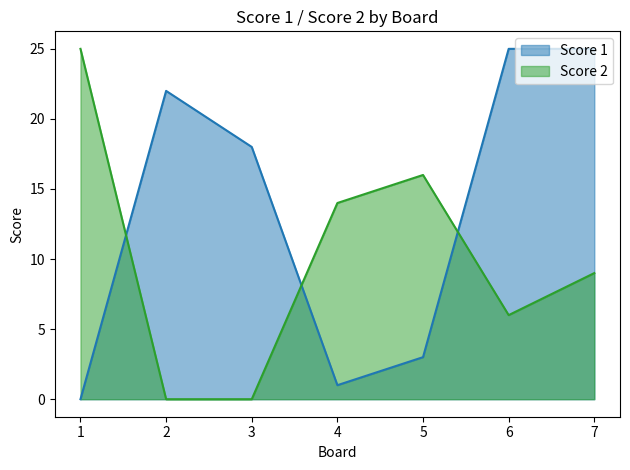

What is the value of the Score 2 point at the 1st from the left?

25